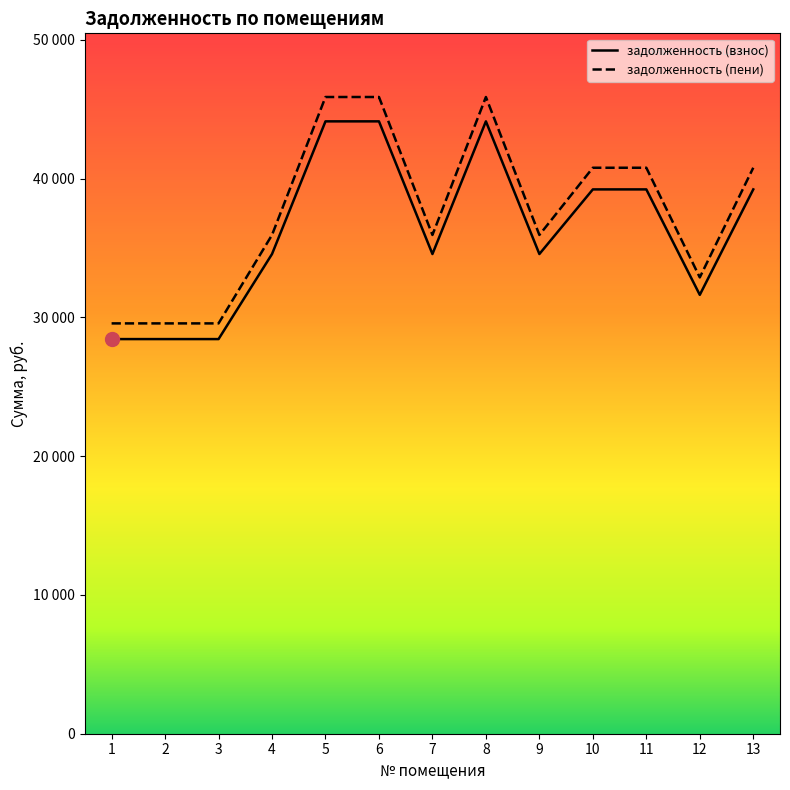

What is the value of the задолженность (пени) point at the 10th from the left?

40790.4